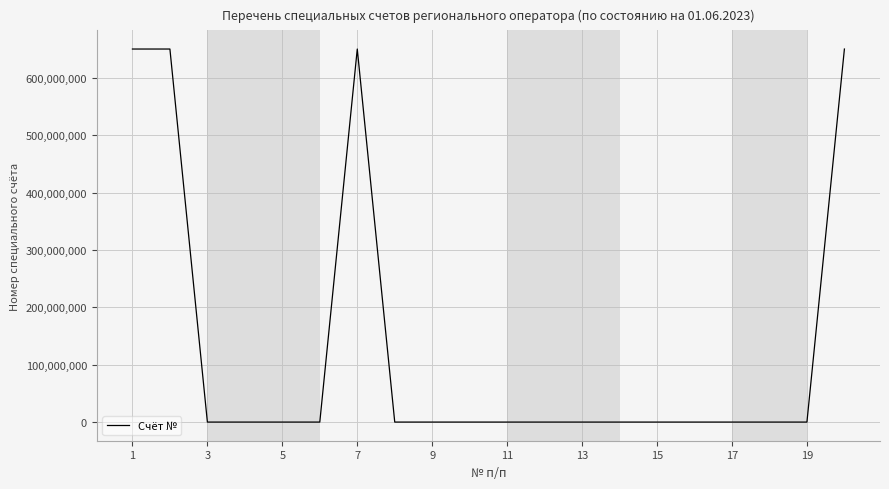

What is the difference between the maximum and minimum values?

650006410